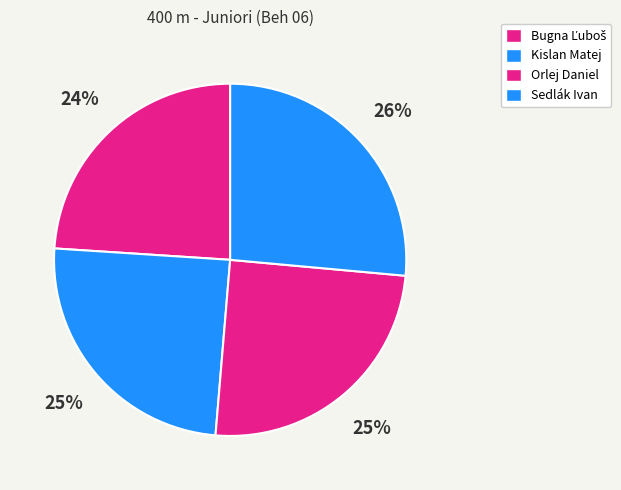

Is it true that Orlej Daniel is 32% of the pie?

False